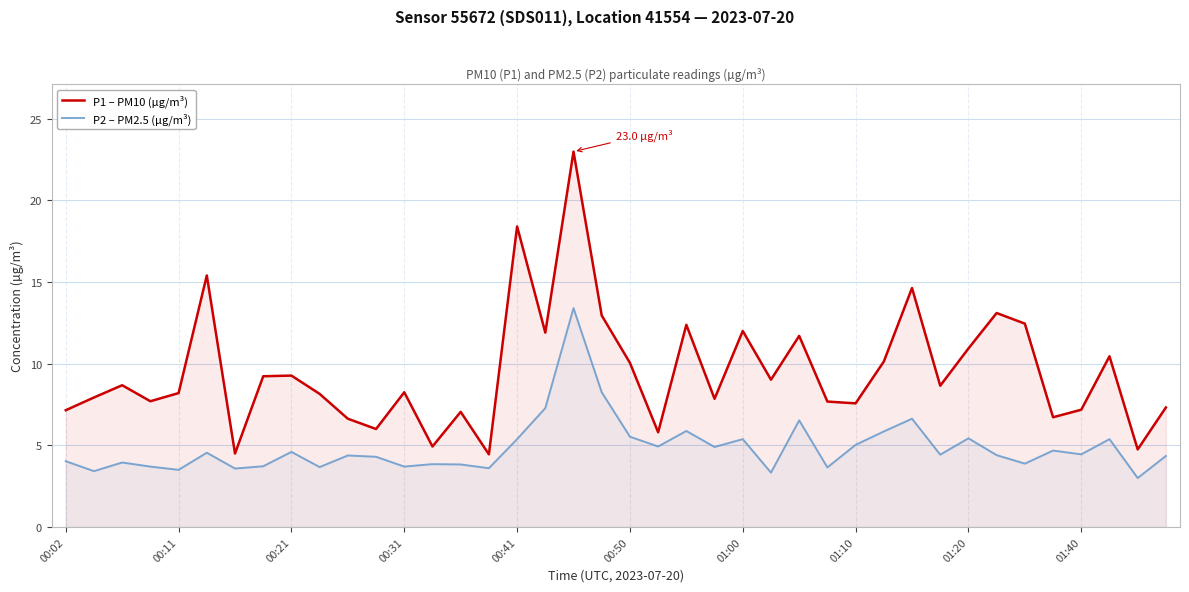

What is the highest value of the P1 – PM10 (µg/m³) series?

23.0